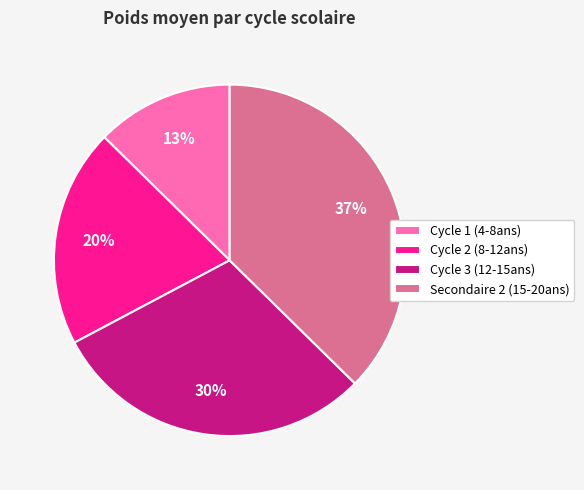

What percentage is the Secondaire 2 (15-20ans) slice, to the nearest percent?

37%